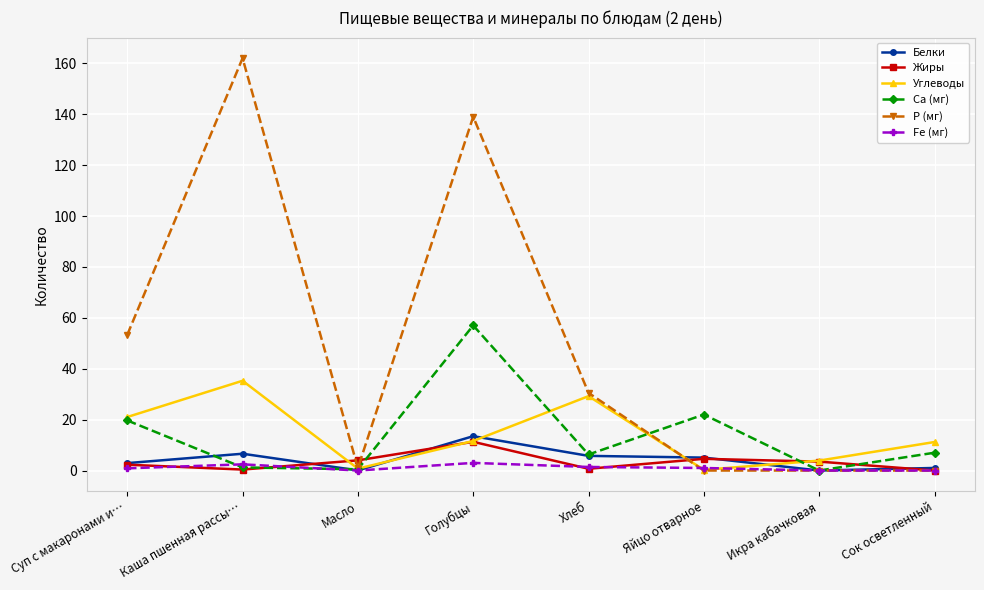

Between Масло and Яйцо отварное, which series saw the biggest shift?

Са (мг)